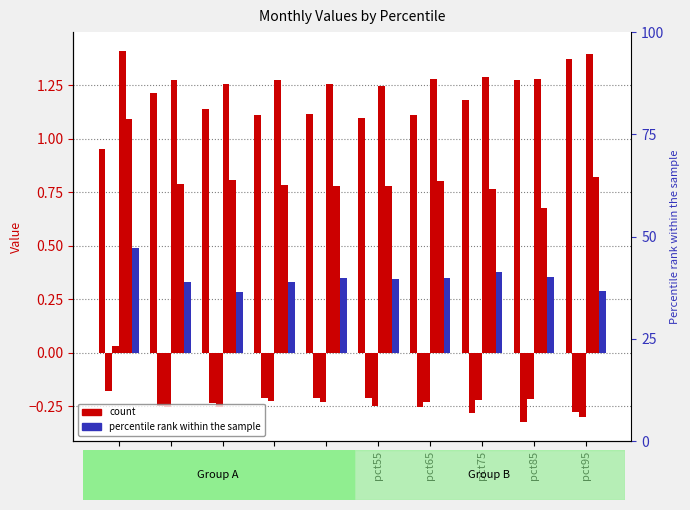

At which category is the sum across all series the highest?

pct05